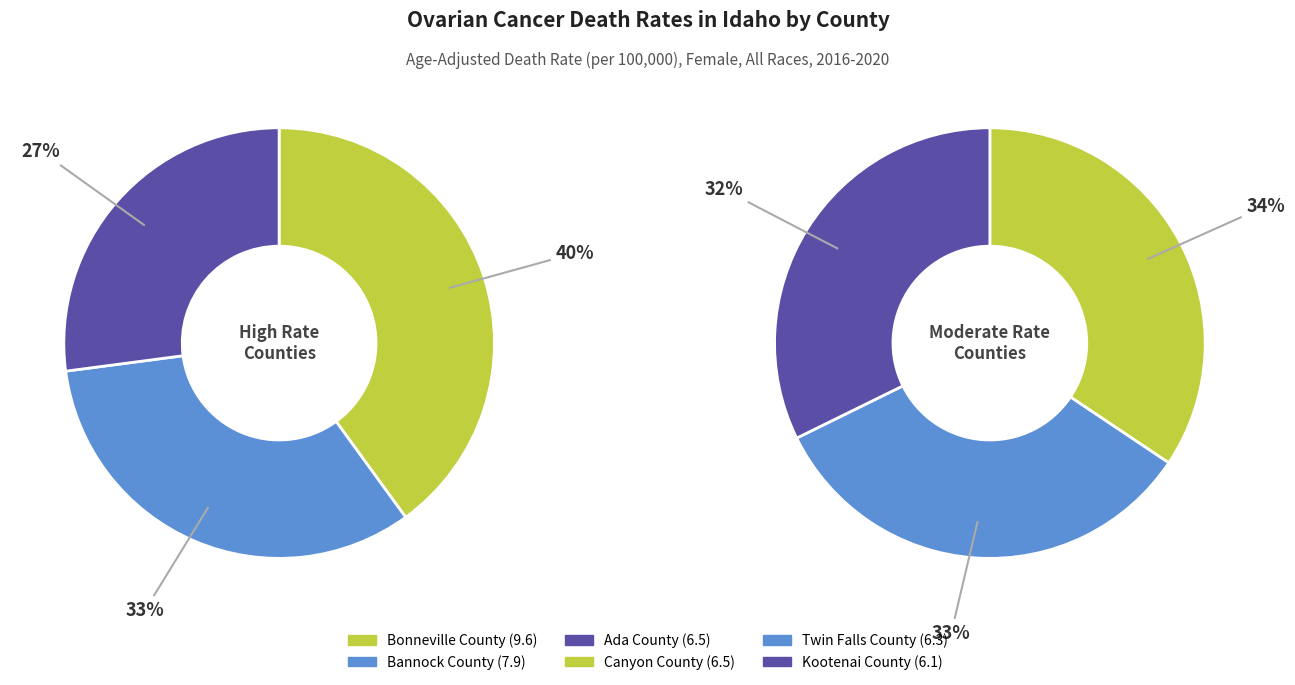

Rank the categories by value from lowest to highest.

Kootenai County, Twin Falls County, Ada County, Canyon County, Bannock County, Bonneville County